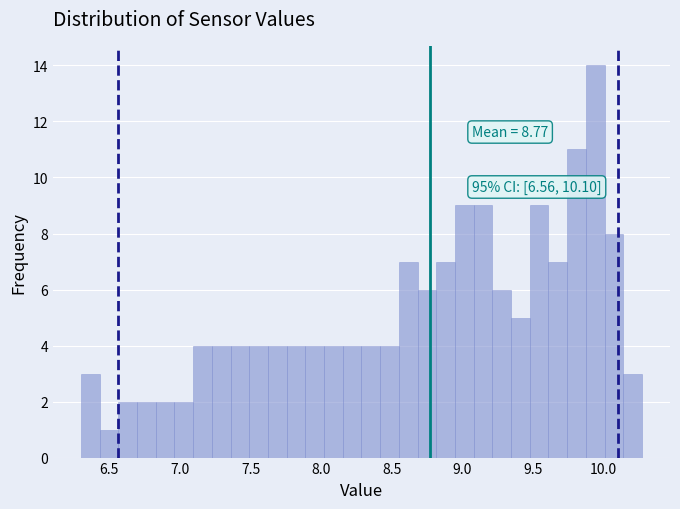

Around what value on the x-axis is the tallest bar? Give the approximate position of its centre, as read against the axis.

9.95